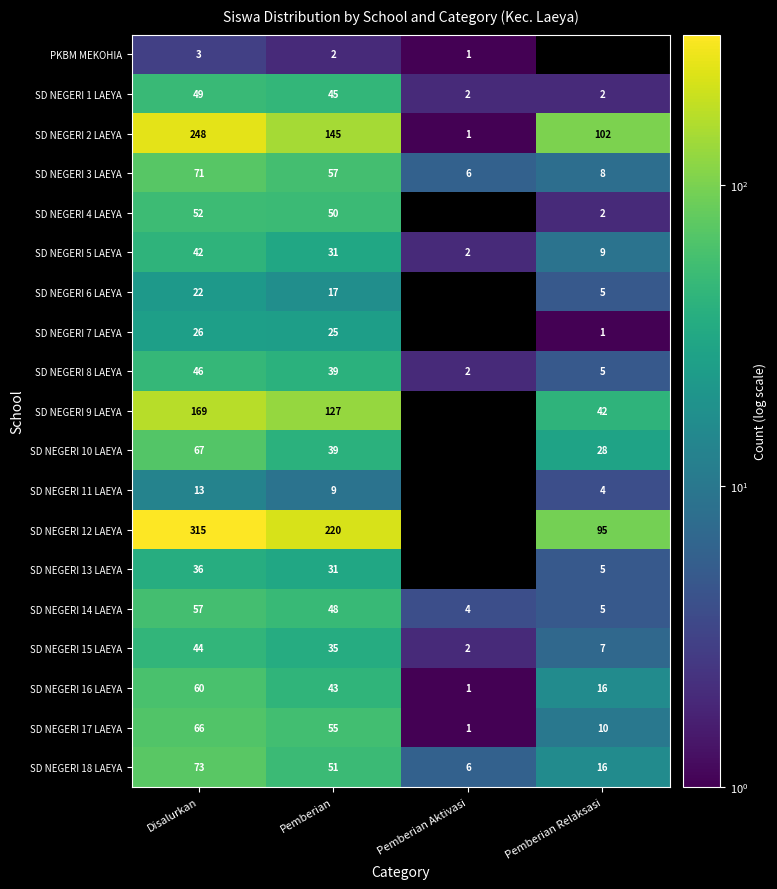

Is the value of SD NEGERI 4 LAEYA at Pemberian greater than the value of SD NEGERI 11 LAEYA at Pemberian?

Yes